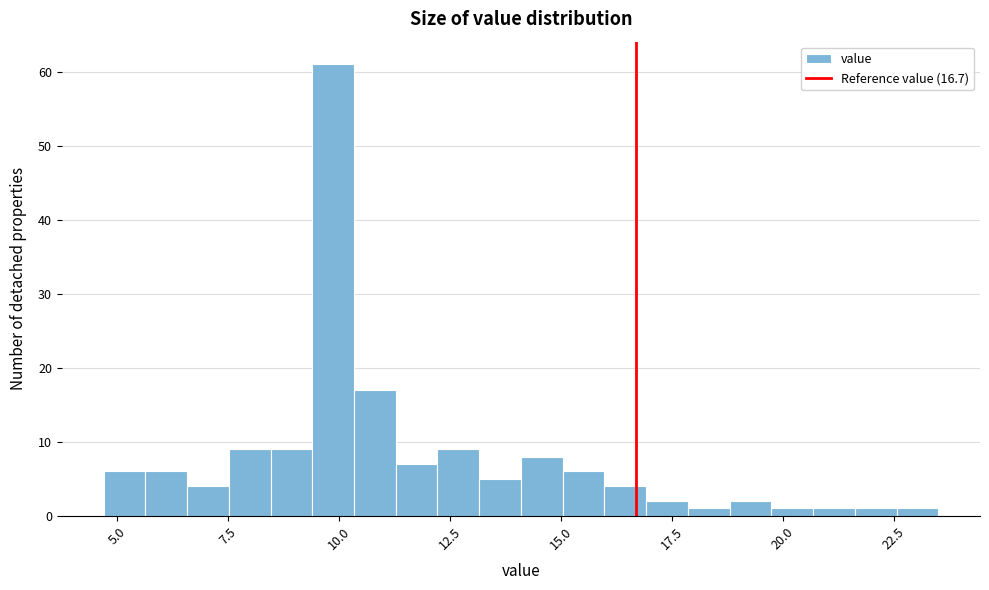

Read against the x-axis, roughly where is the centre of the tallest bar?

10.0